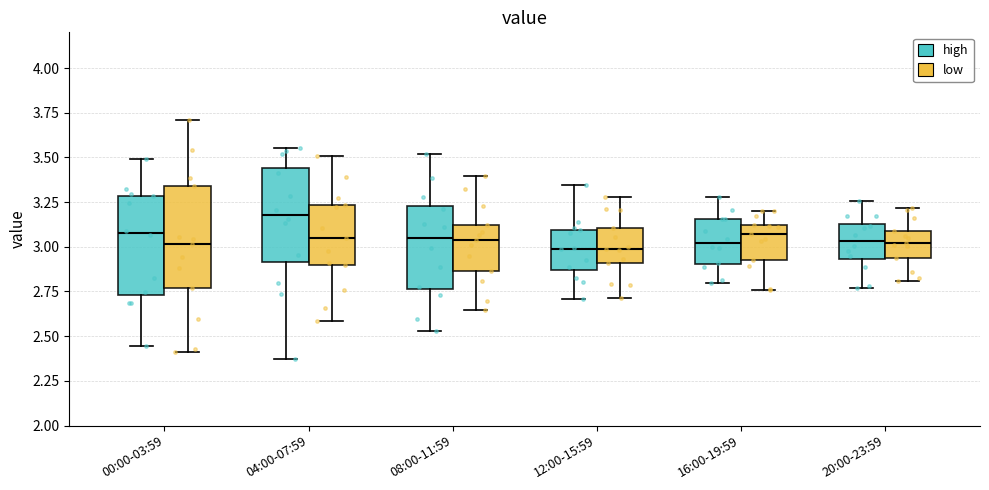

Where does the lower whisker of the box for 20:00-23:59 (high) end on the y-axis? The values are not printed on the chart, so give them approximately, as read against the axis.

2.75